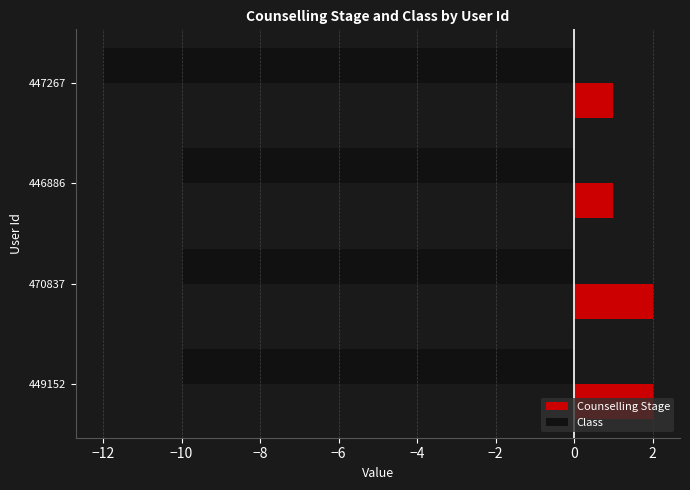

Which series has the widest spread of values?

Class